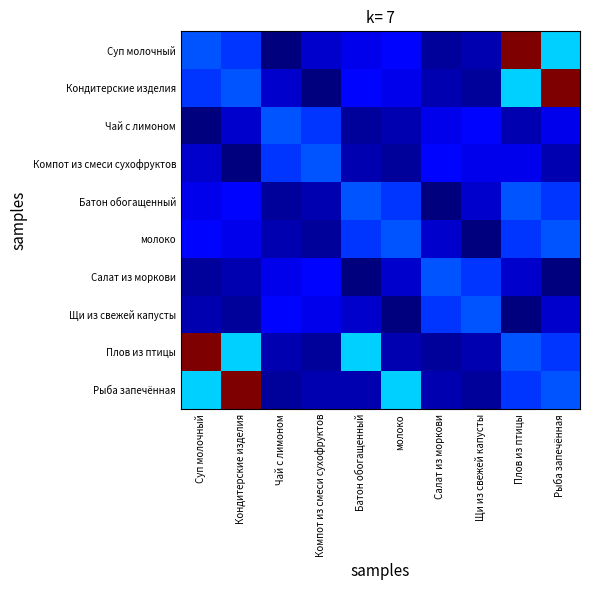

Which category has the lowest value across all series?

Чай с лимоном